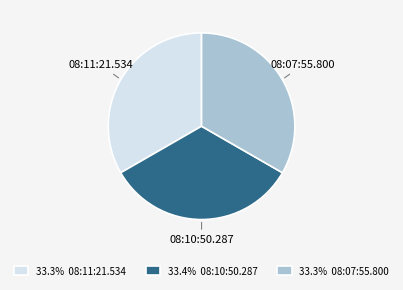

Do 08:11:21.534 and 08:07:55.800 together represent more than half of the pie?

Yes